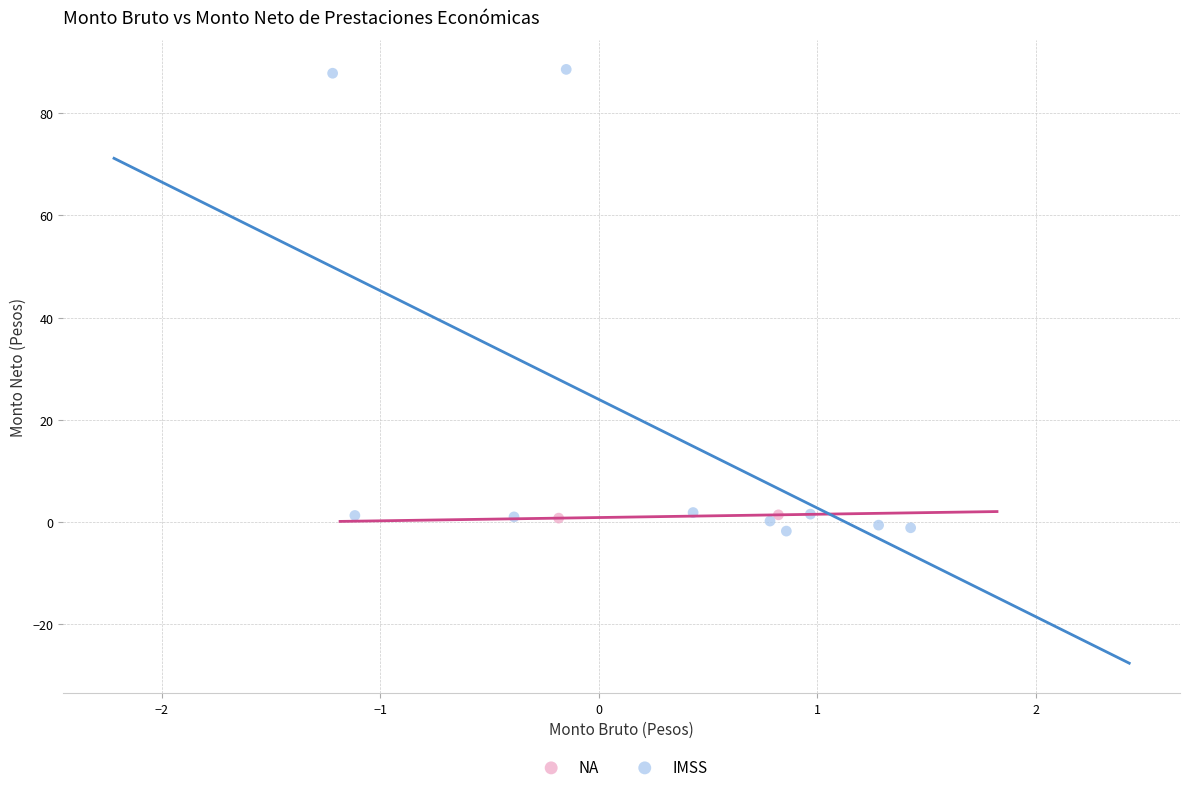

What are all the series names shown in the legend?

NA, IMSS